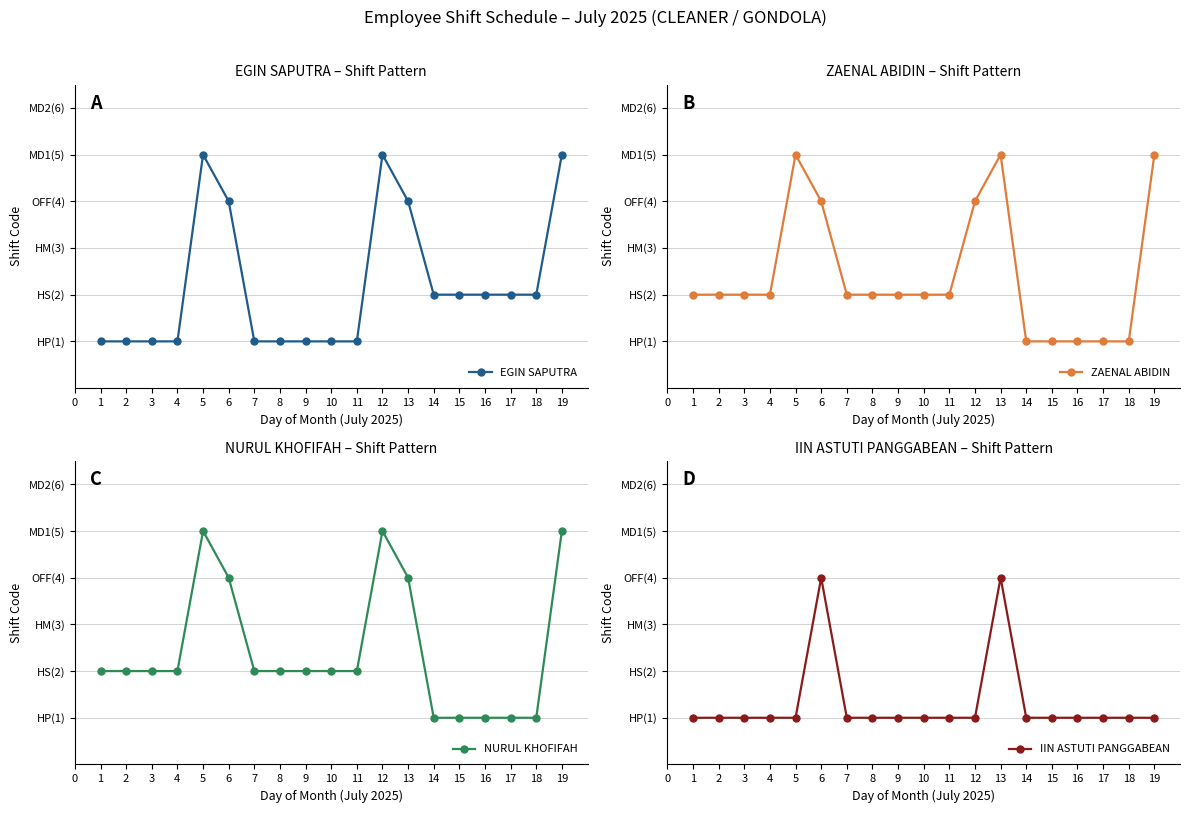

What is the lowest value of the NURUL KHOFIFAH series?

1